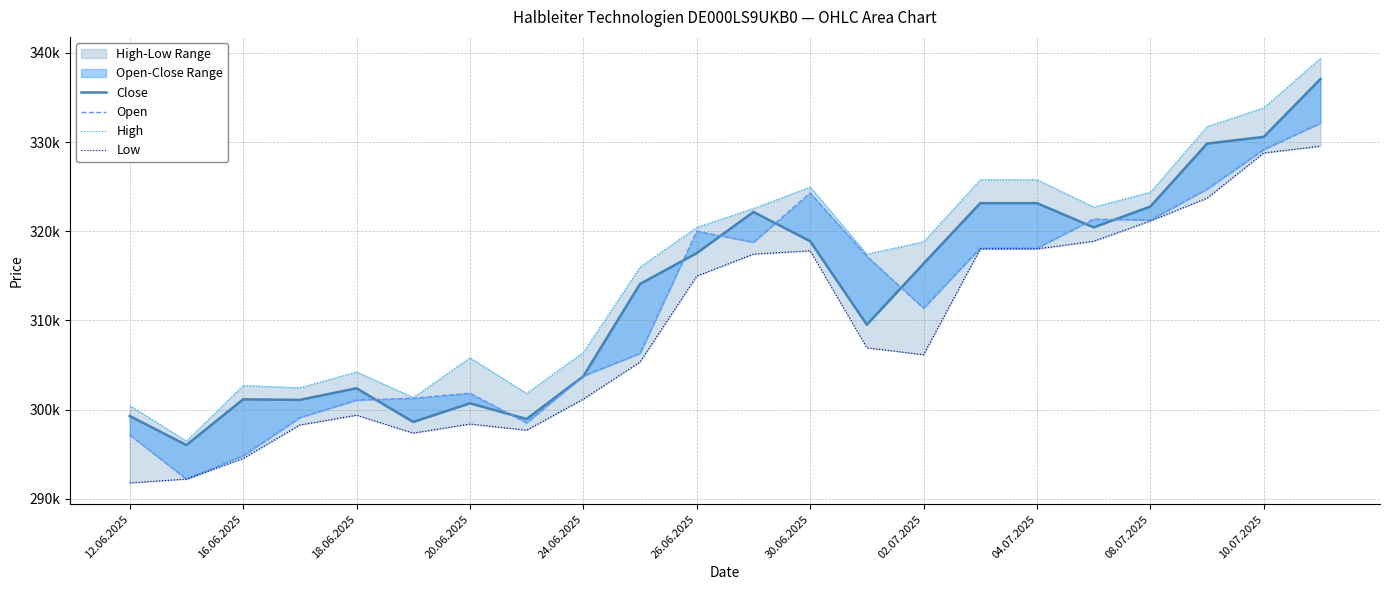

Where is Close nearest to the value 316548?

02.07.2025